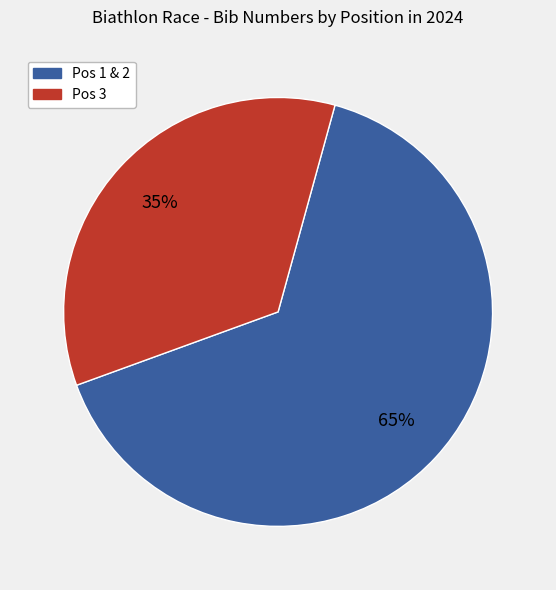

Is there a majority slice in this chart?

Yes